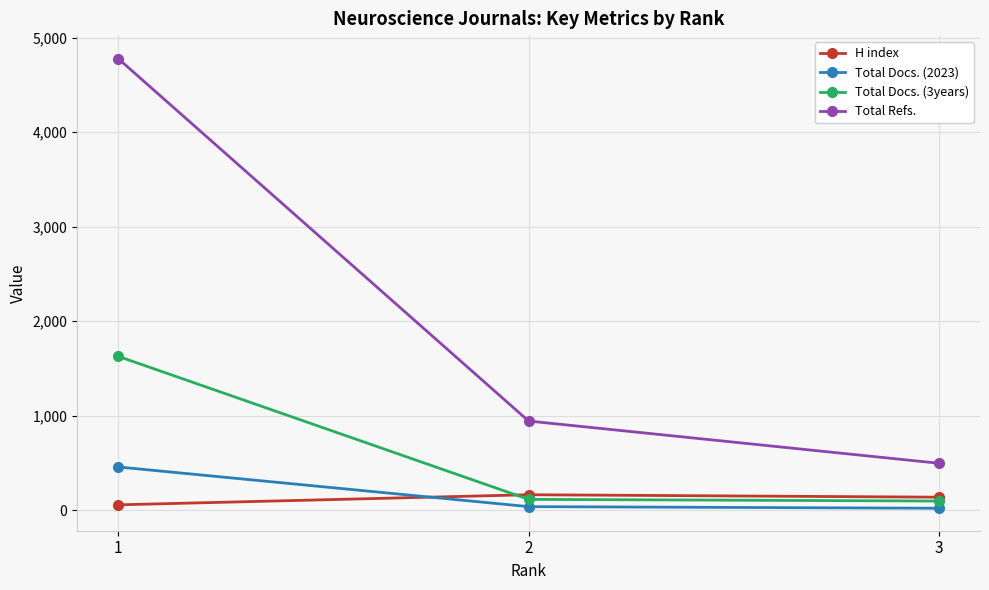

What is the difference between the highest and lowest values at 2?

906